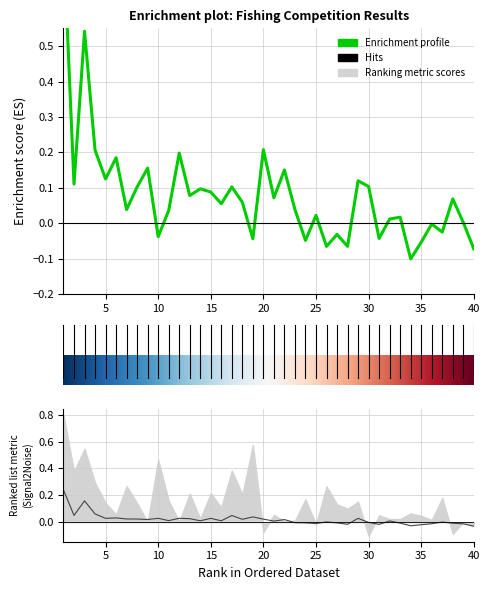

At which category is the sum across all series the highest?

1